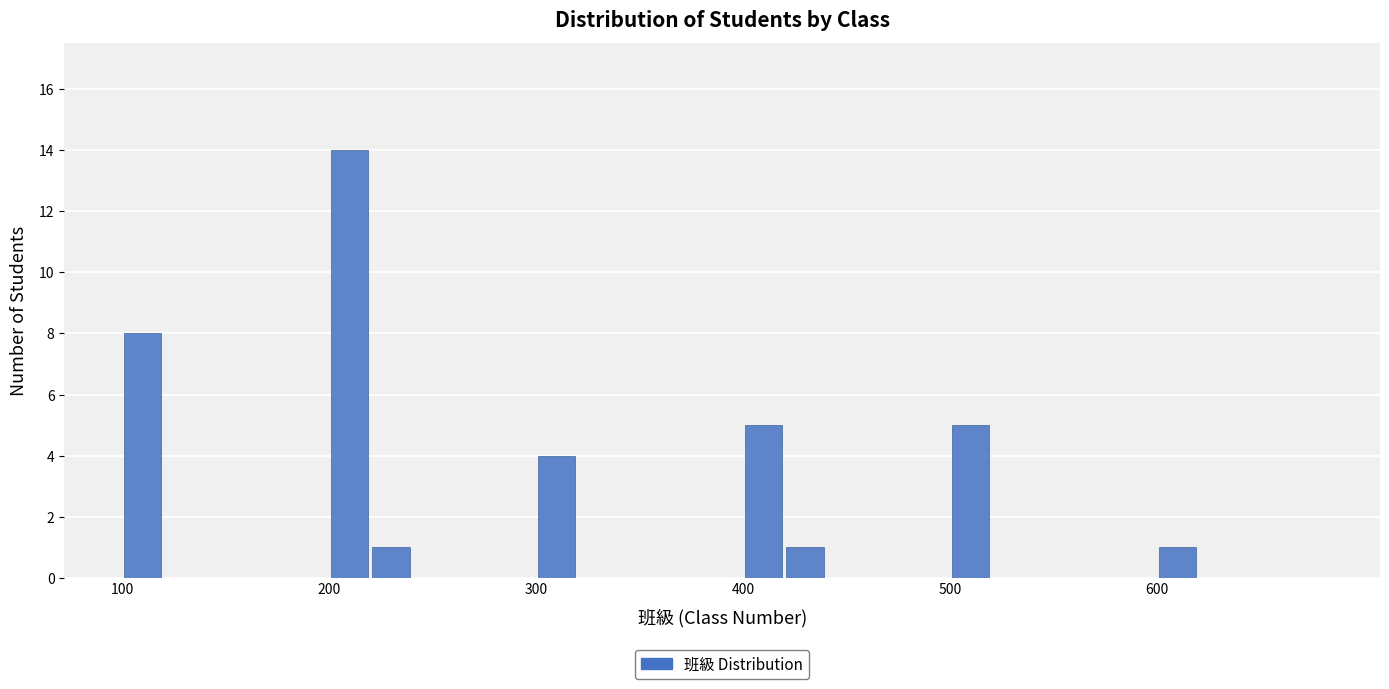

Read against the x-axis, roughly where is the centre of the tallest bar?

210